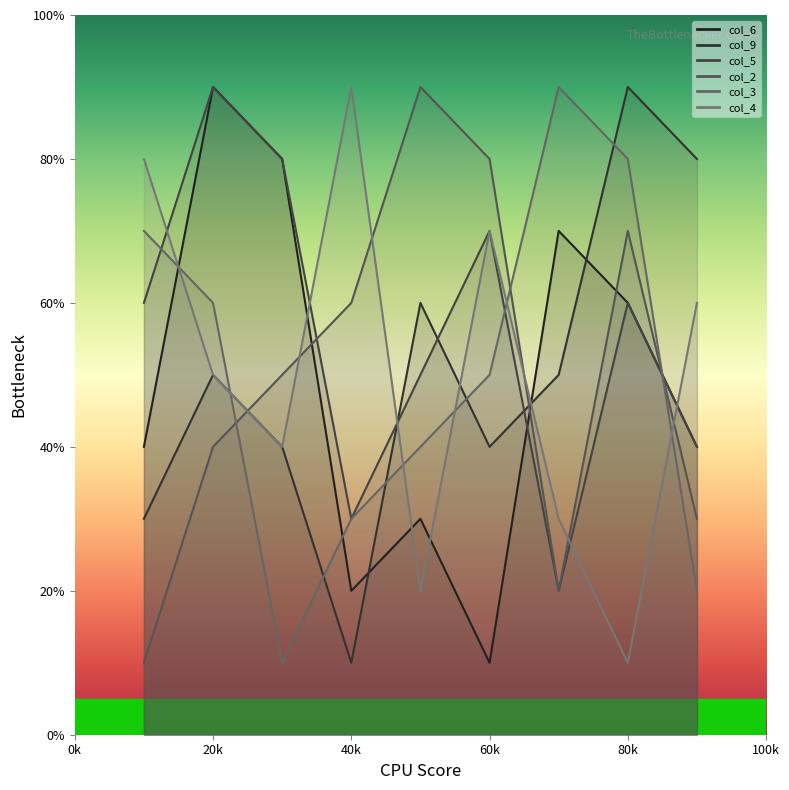

Which series has the widest spread of values?

col_6